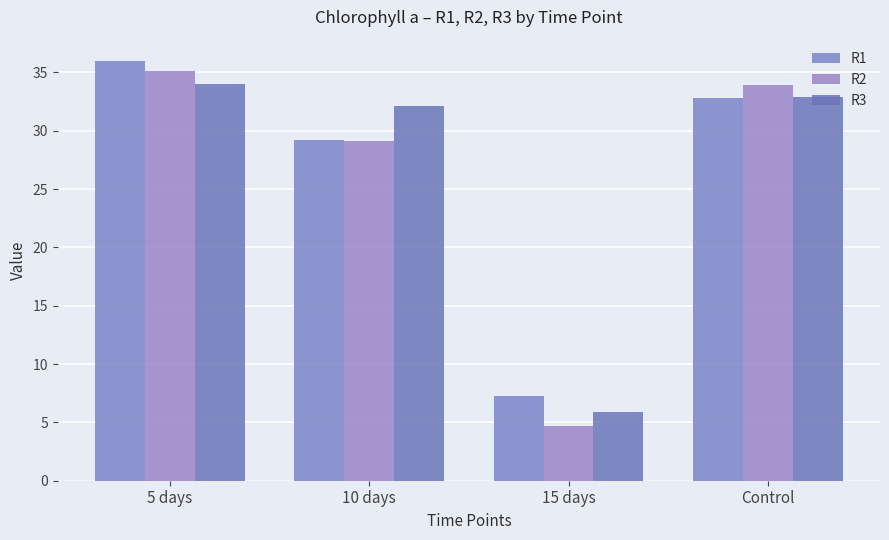

What is the sum of the R3 values at 15 days and 5 days?

40.0